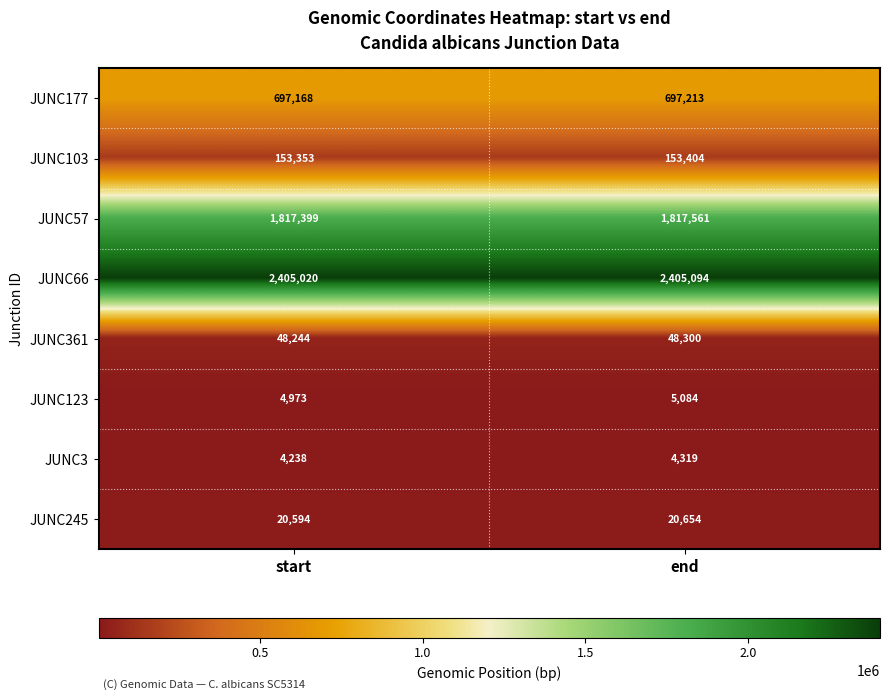

What is the approximate value of JUNC3 at start, to the nearest 5?

4240